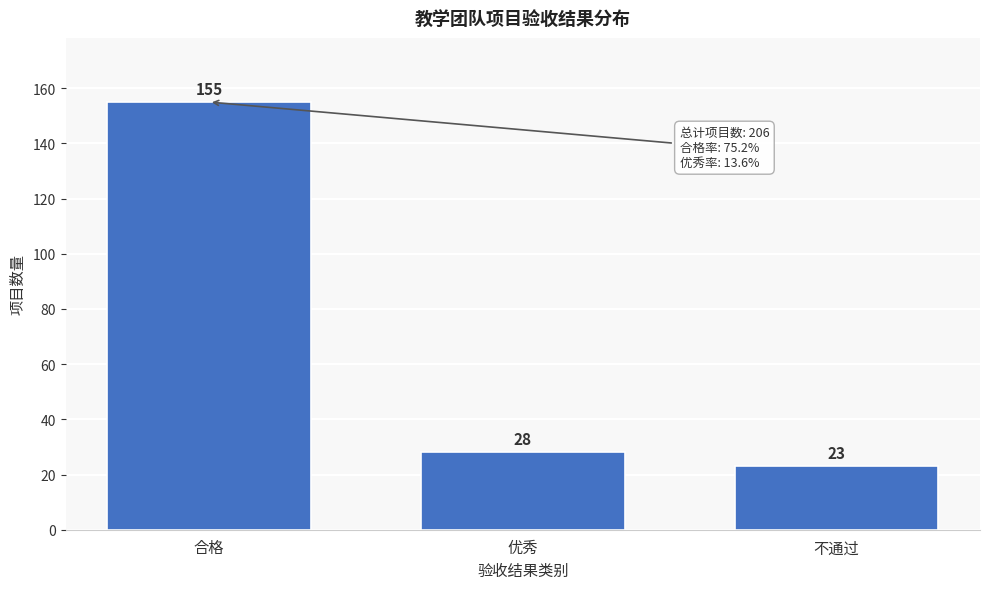

Reading left to right, extract all data points from this chart.

合格=155	优秀=28	不通过=23